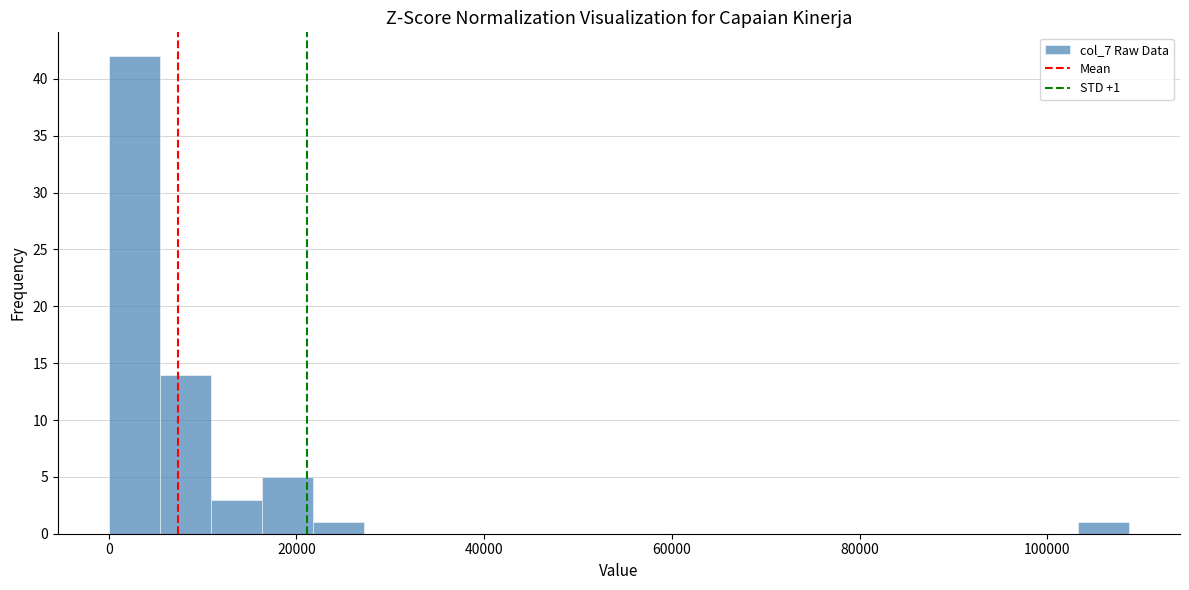

Read against the x-axis, roughly where is the centre of the tallest bar?

2000